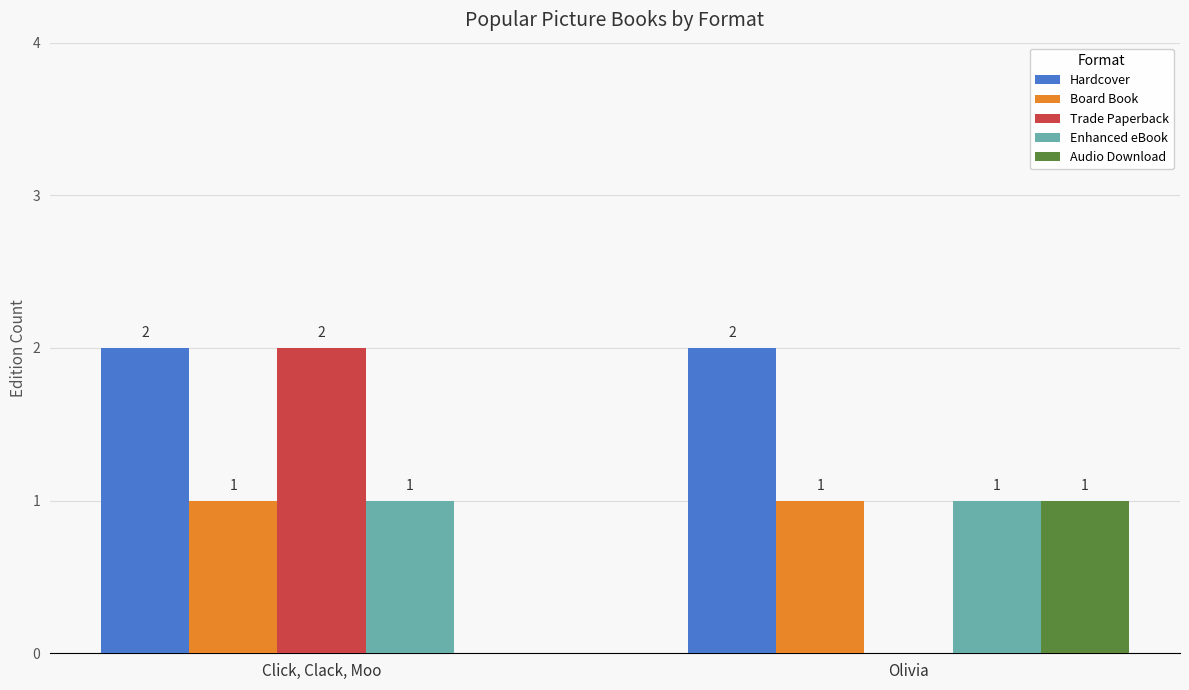

Which series changed the most between Click, Clack, Moo and Olivia?

Trade Paperback